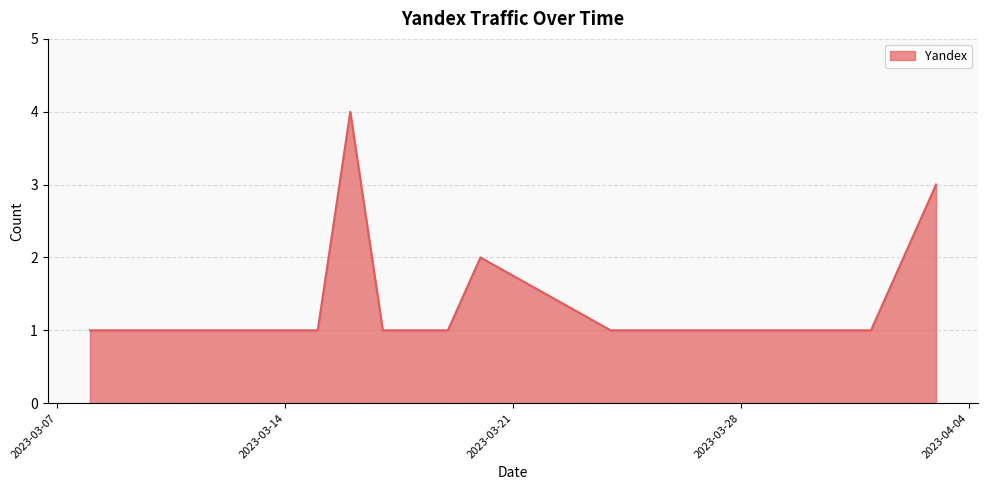

True or false: the data has more than 0 interior local peaks.

True